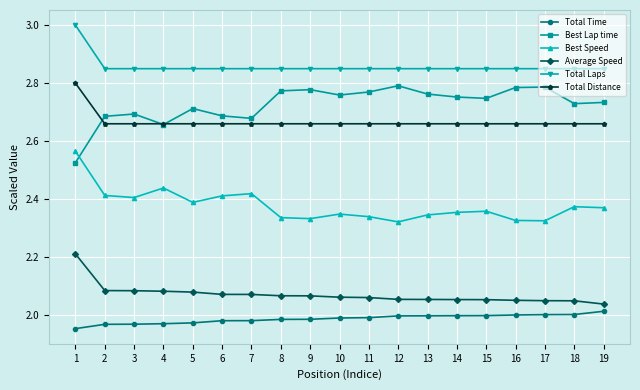

What is the difference between the highest and lowest values at 15?

0.9